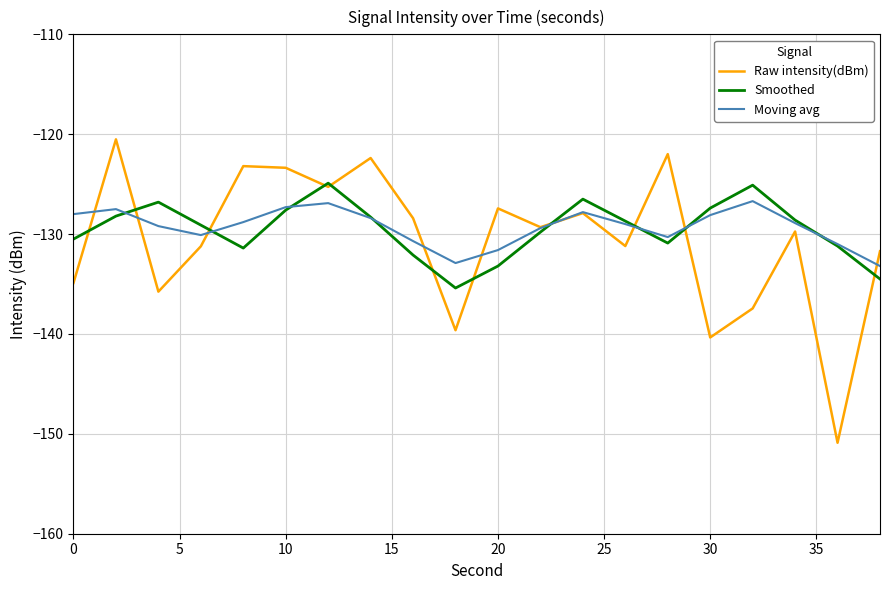

What is the minimum value for Raw intensity(dBm)?

-150.9